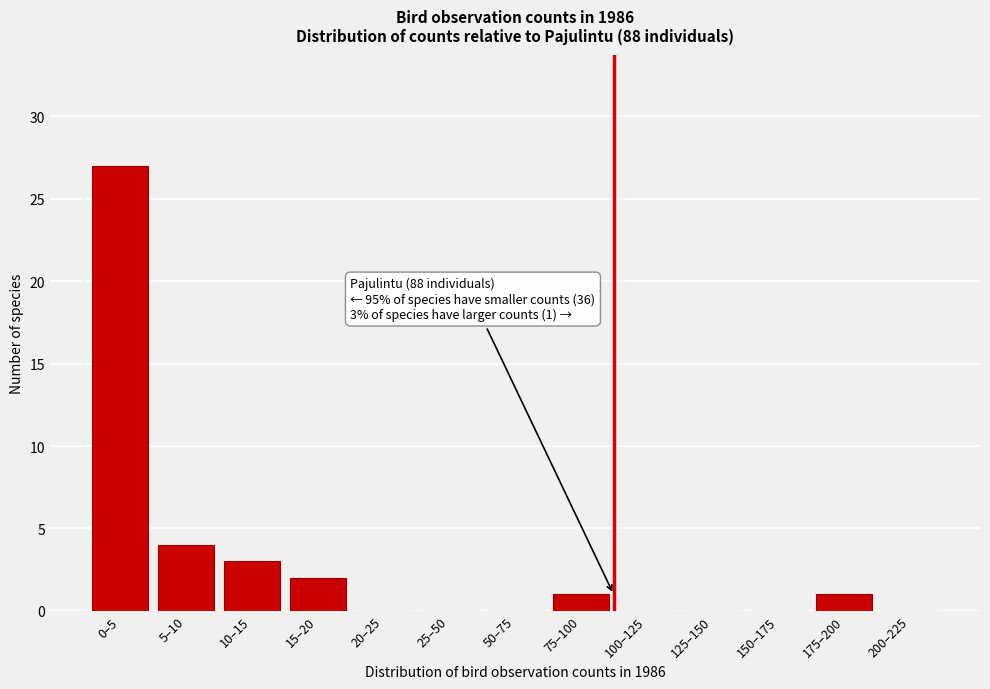

Reading right to left, what are all the values shown in this chart?

200–225=0	175–200=1	150–175=0	125–150=0	100–125=0	75–100=1	50–75=0	25–50=0	20–25=0	15–20=2	10–15=3	5–10=4	0–5=27